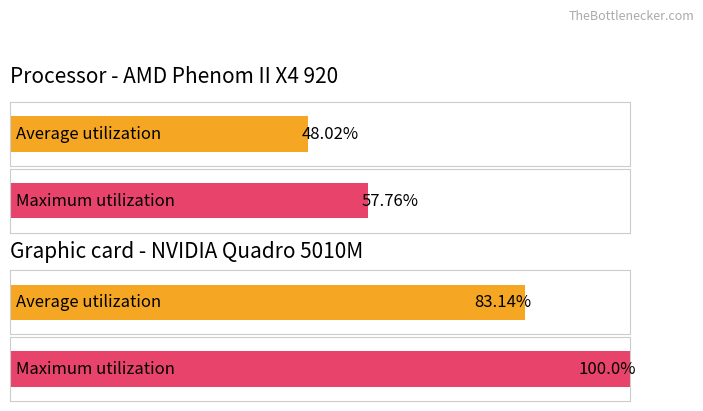

Rank the series by their maximum value, from highest to lowest.

Maximum utilization, Average utilization